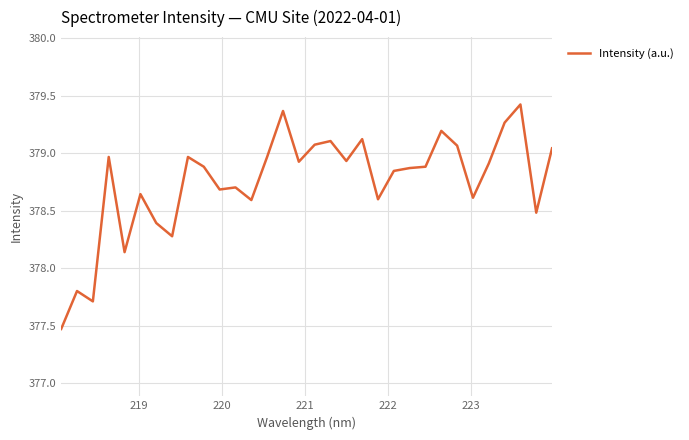

What is the difference between the maximum and minimum values?

2.0